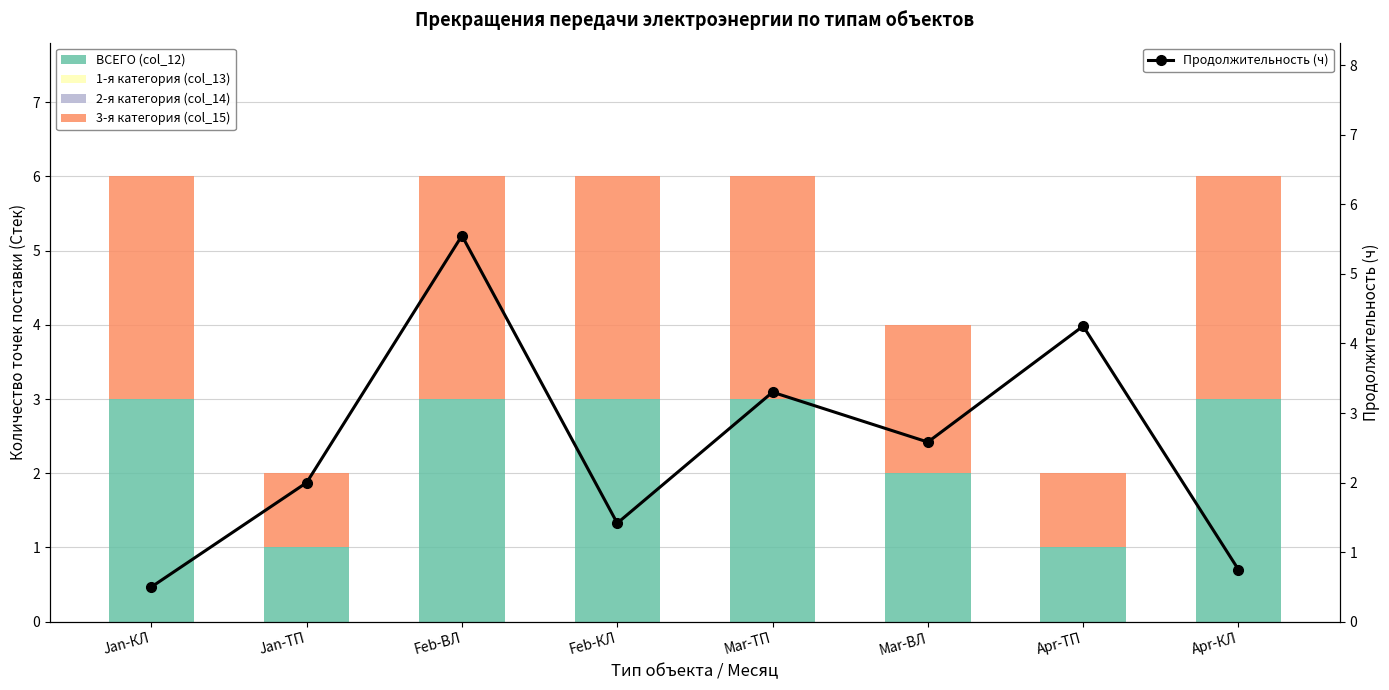

Which series has the largest total across all categories?

Продолжительность (ч)